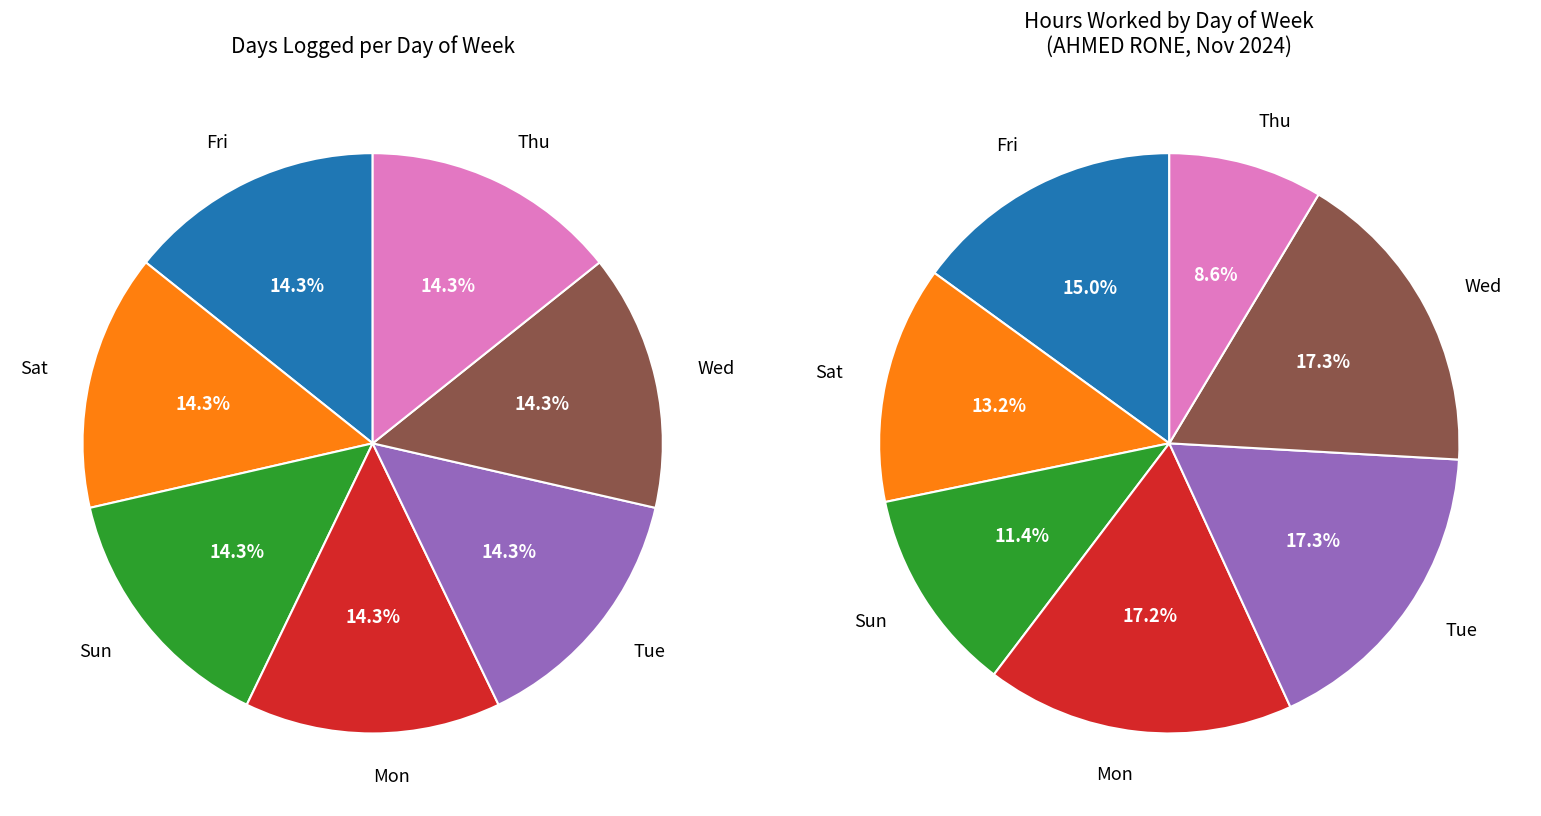

Is there any slice that represents more than half of the pie?

No